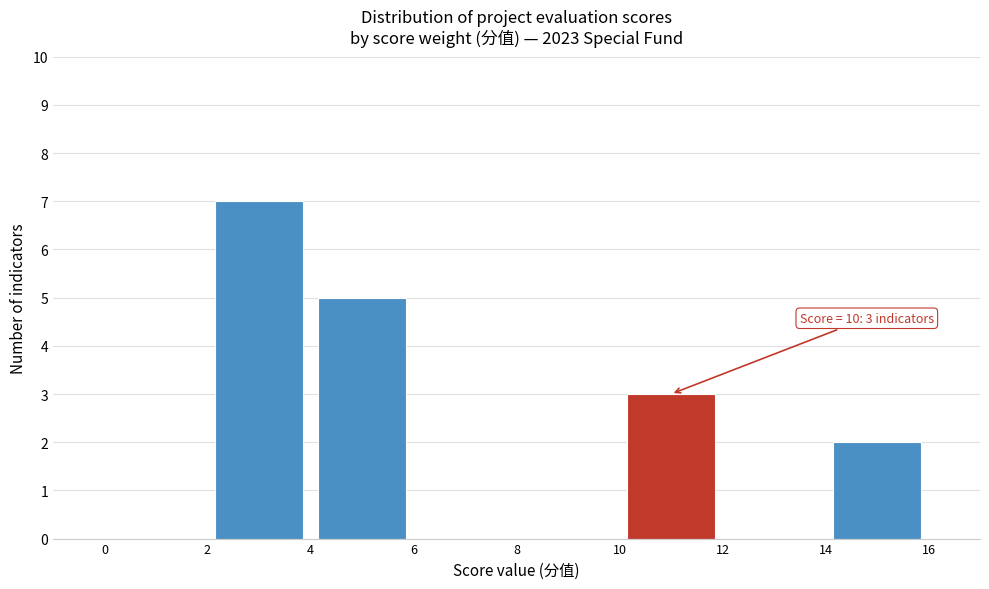

Over which range of the x-axis is the bar tallest?

2 to 4